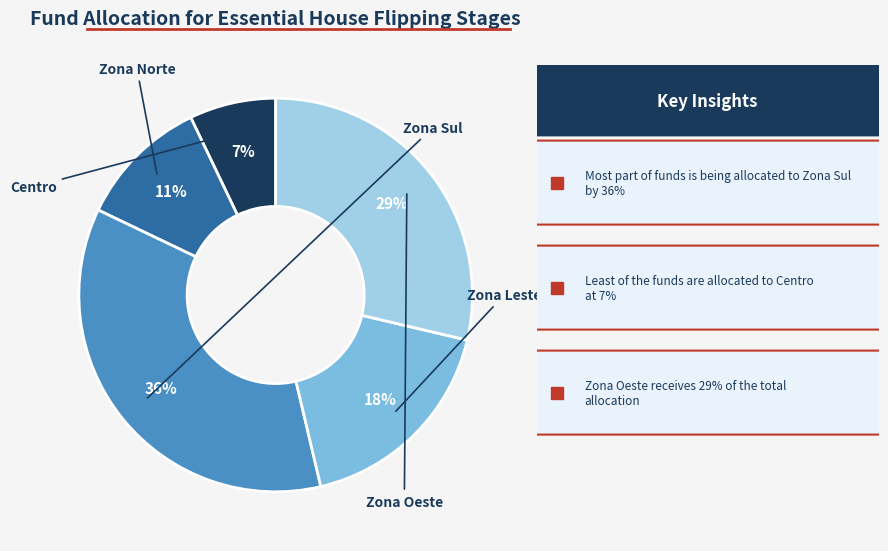

To the nearest percent, what is the average slice percentage?

20%